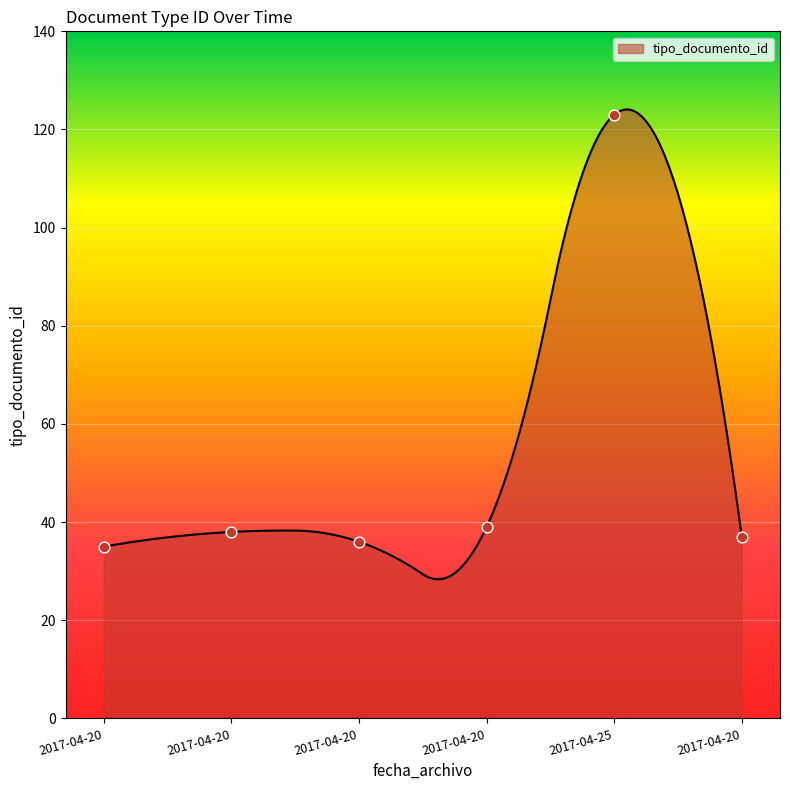

What is the change in value from 2017-04-20 to 2017-04-20?

-2